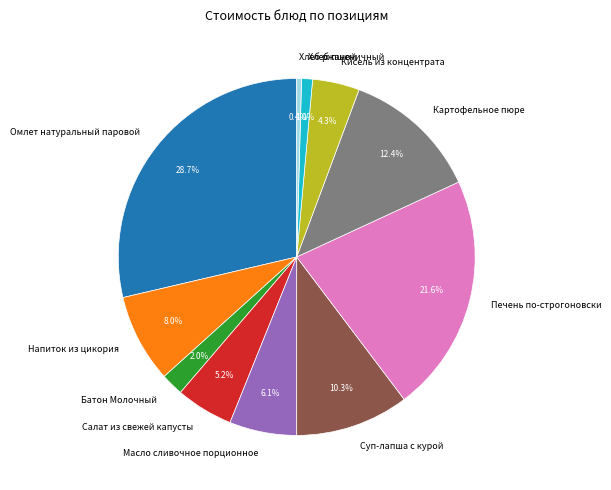

How many segments does this pie chart have?

11